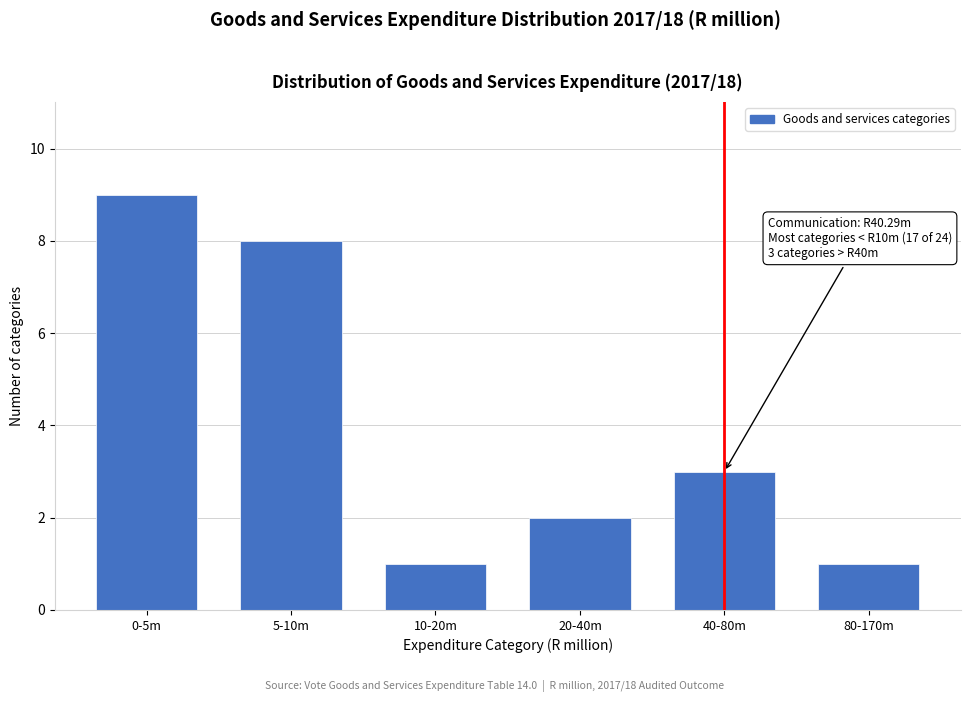

Reading right to left, what are all the values shown in this chart?

1	3	2	1	8	9